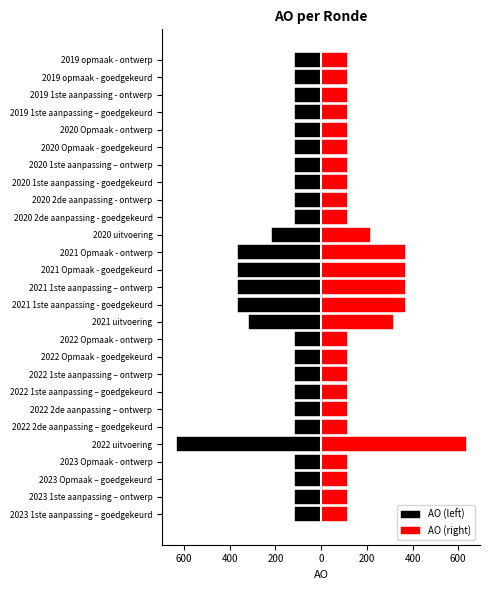

At how many categories does at least one series exceed -302?

27